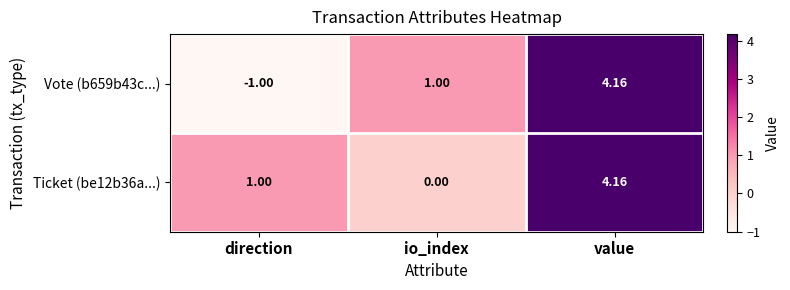

What is the minimum value shown in the chart?

-1.0